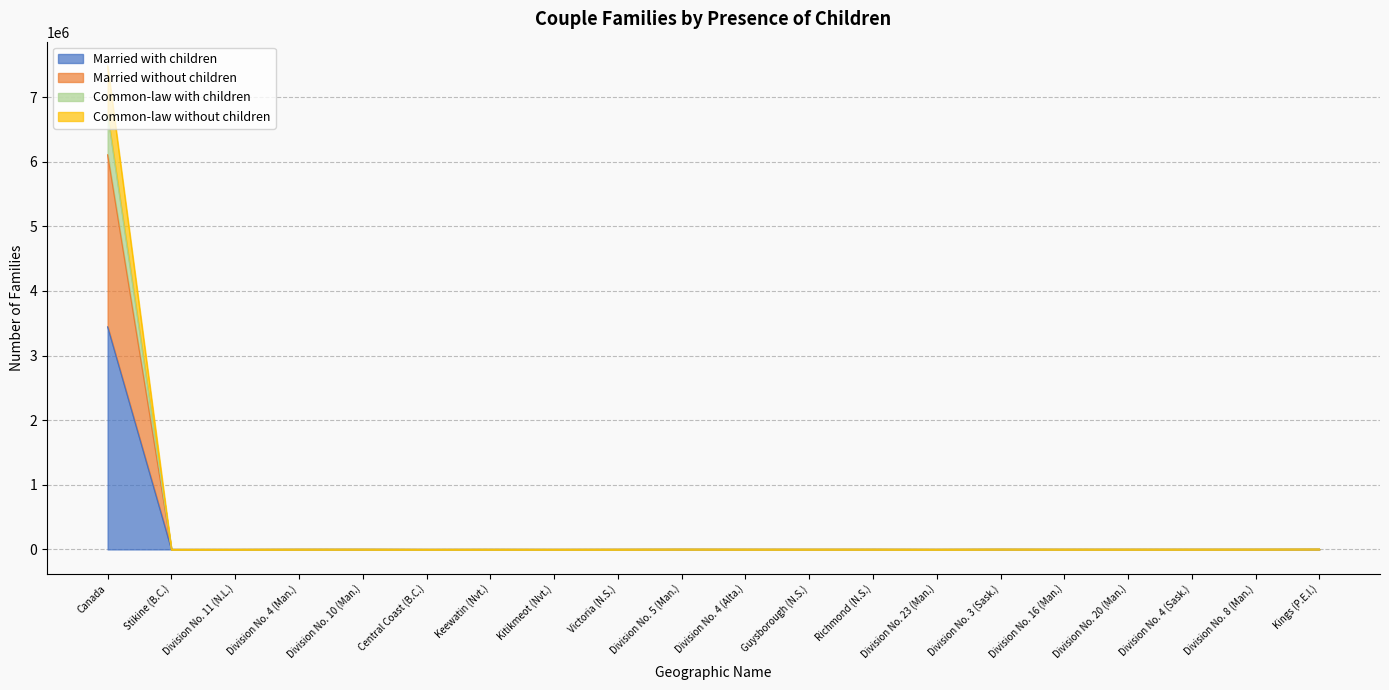

What is the value of the Married without children point at the 19th from the left?

2680